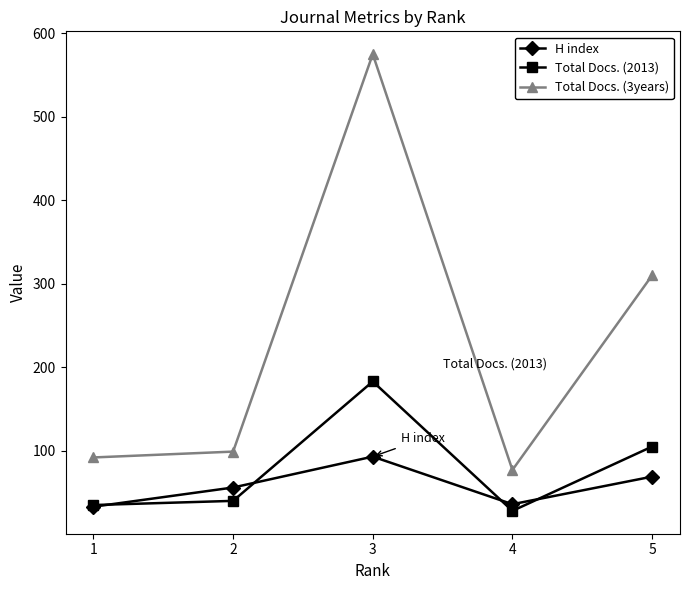

Reading right to left, extract all data points from this chart.

H index: 69	36	93	56	33
Total Docs. (2013): 105	28	183	40	35
Total Docs. (3years): 310	77	575	99	92